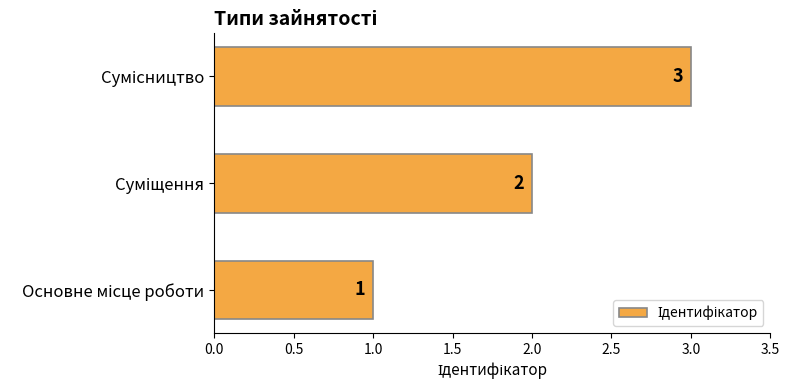

What is the sum of all values?

6